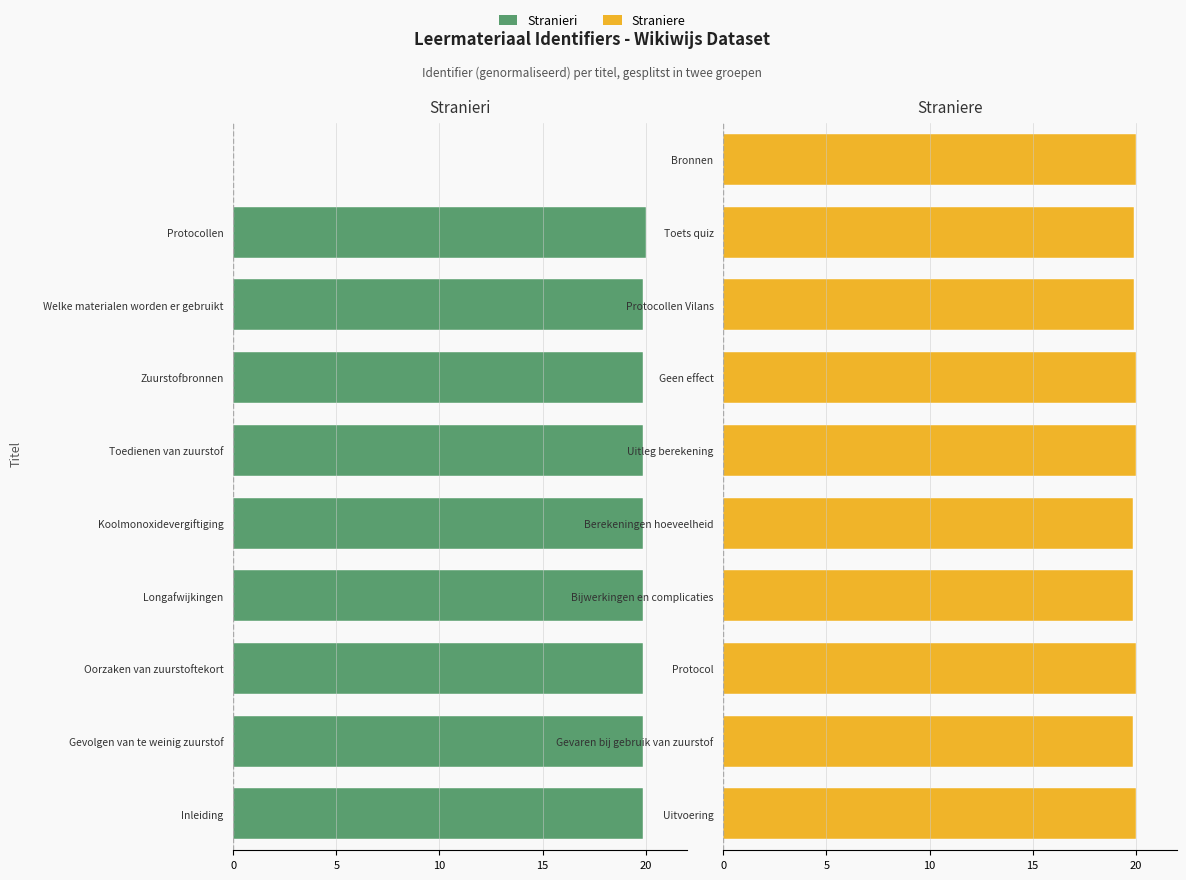

What is the sum of all Straniere values?

199.5